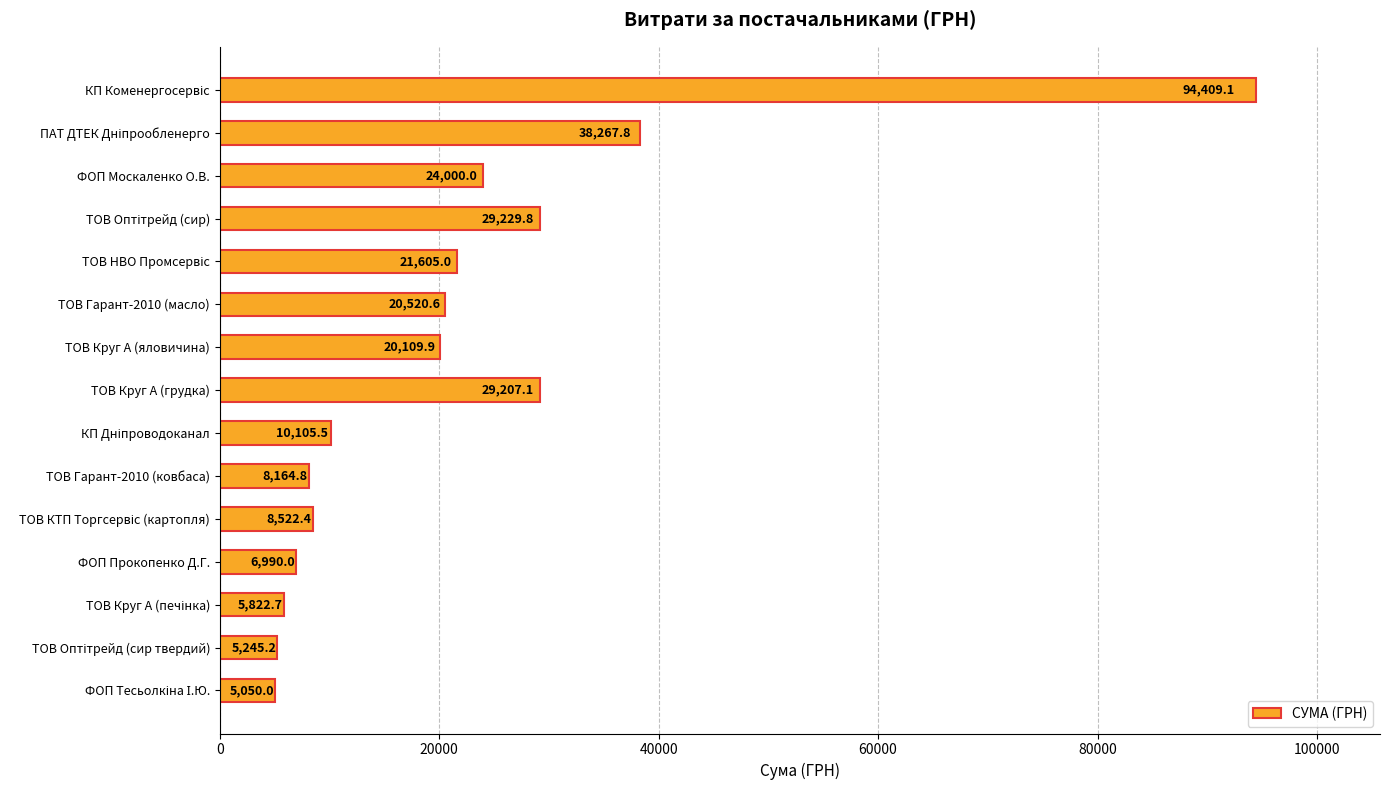

Reading top to bottom, list all the values displayed in this chart.

94409.1	38267.8	24000.0	29229.8	21605.0	20520.6	20109.9	29207.1	10105.5	8164.8	8522.4	6990.0	5822.7	5245.2	5050.0